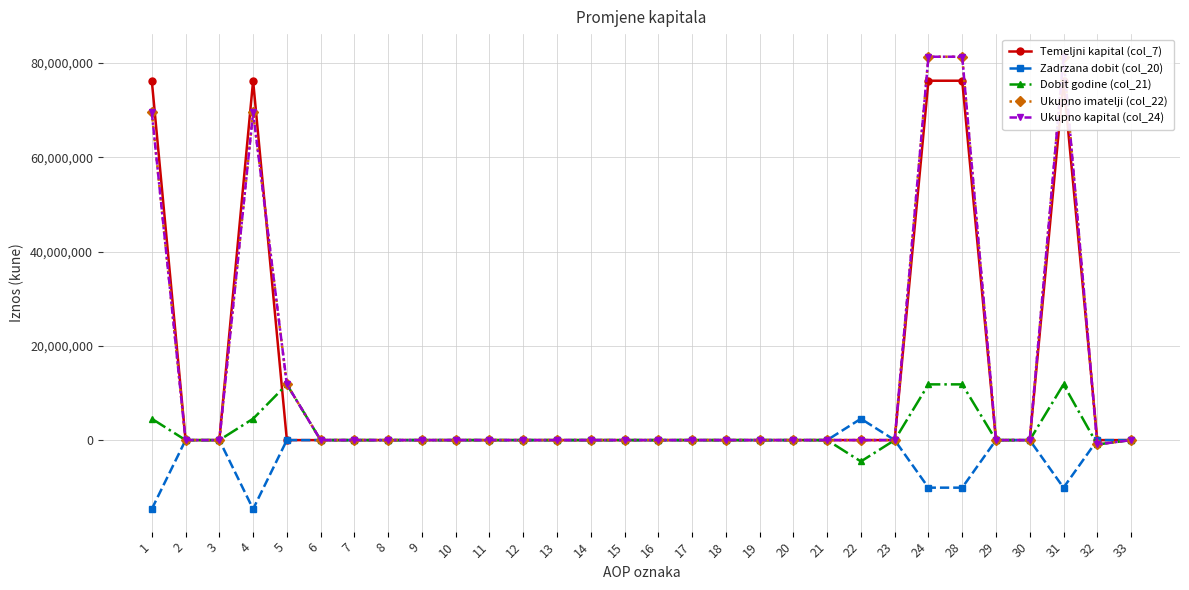

What is the minimum value shown in the chart?

-14621392